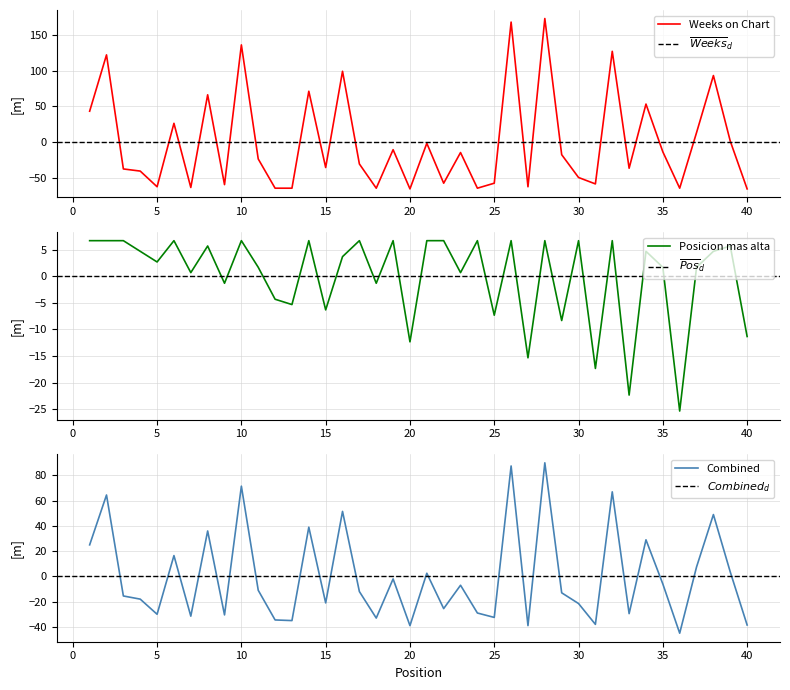

True or false: Weeks on Chart has a value of -92.7 at 20.

False